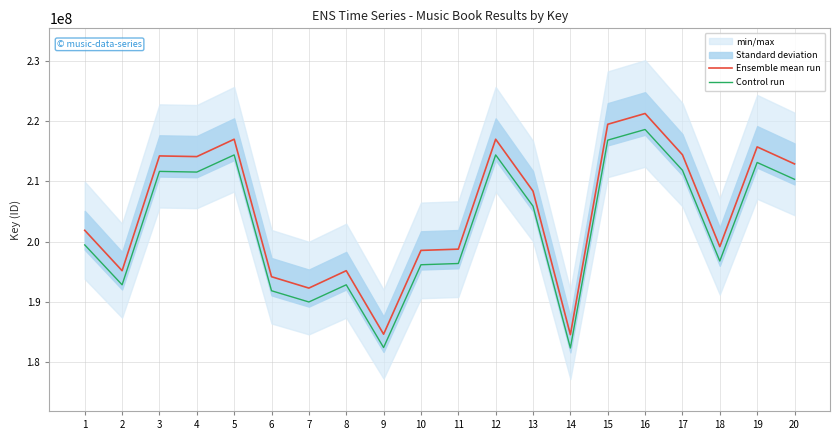

Reading left to right, transcribe all the data shown in this chart.

Ensemble mean run: 201884347.0	195175944.0	214243296.0	214130107.0	217014563.0	194175081.0	192288414.0	195175869.0	184629767.0	198547996.0	198756125.0	217015139.0	208393611.0	184554219.0	219498058.0	221288450.0	214437389.0	199174379.0	215744003.0	212914759.0
Control run: 199461734.8	192833832.7	211672376.4	211560545.7	214410388.2	191844980.0	189980953.0	192833758.6	182414209.8	196165420.0	196371051.5	214410957.3	205892887.7	182339568.4	216864081.3	218632988.6	211864140.3	196784286.5	213155075.0	210359781.9